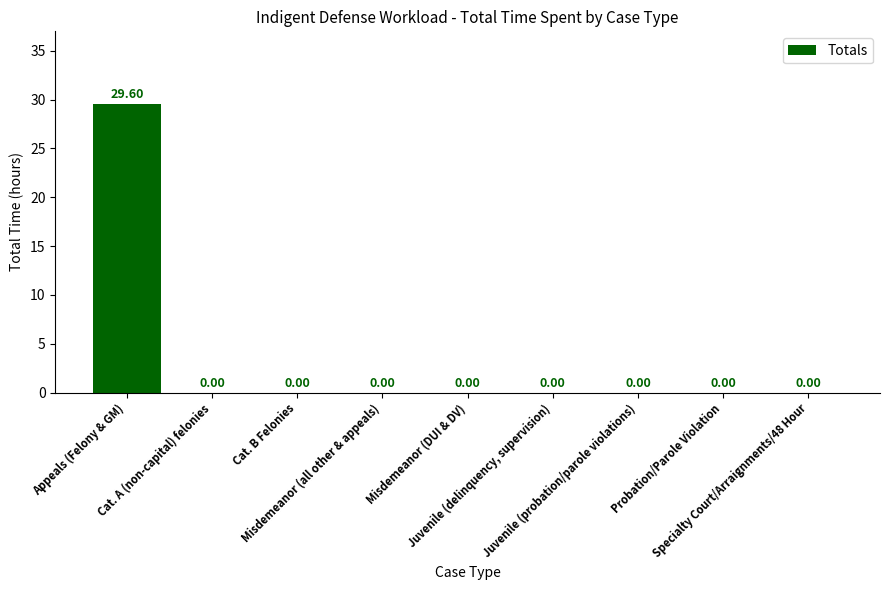

What is the sum of all values?

29.6